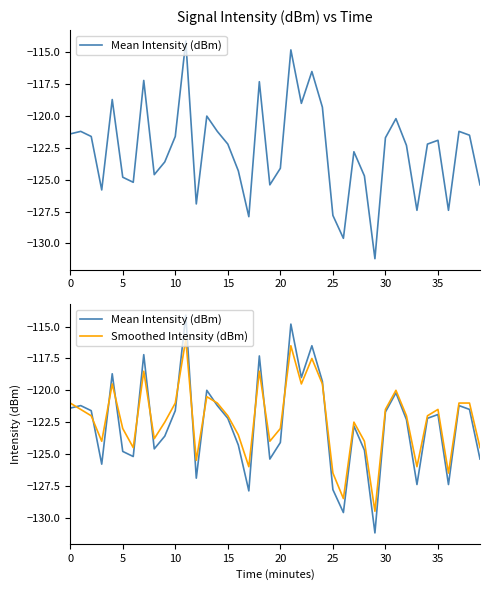

What is the minimum value shown in the chart?

-131.2